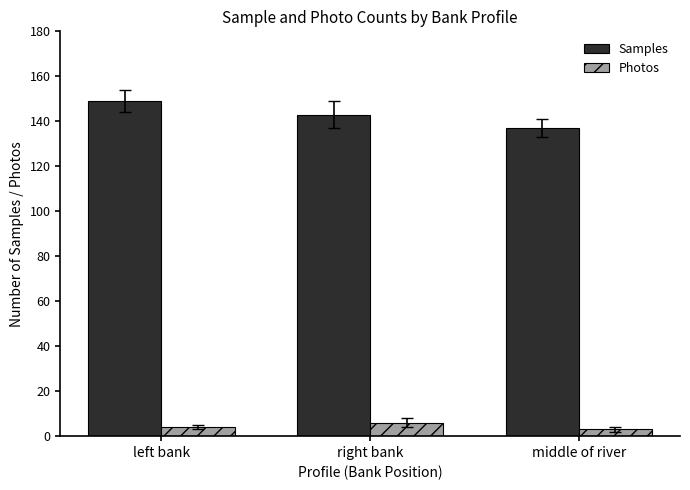

Where does the Samples series first go above 143?

left bank